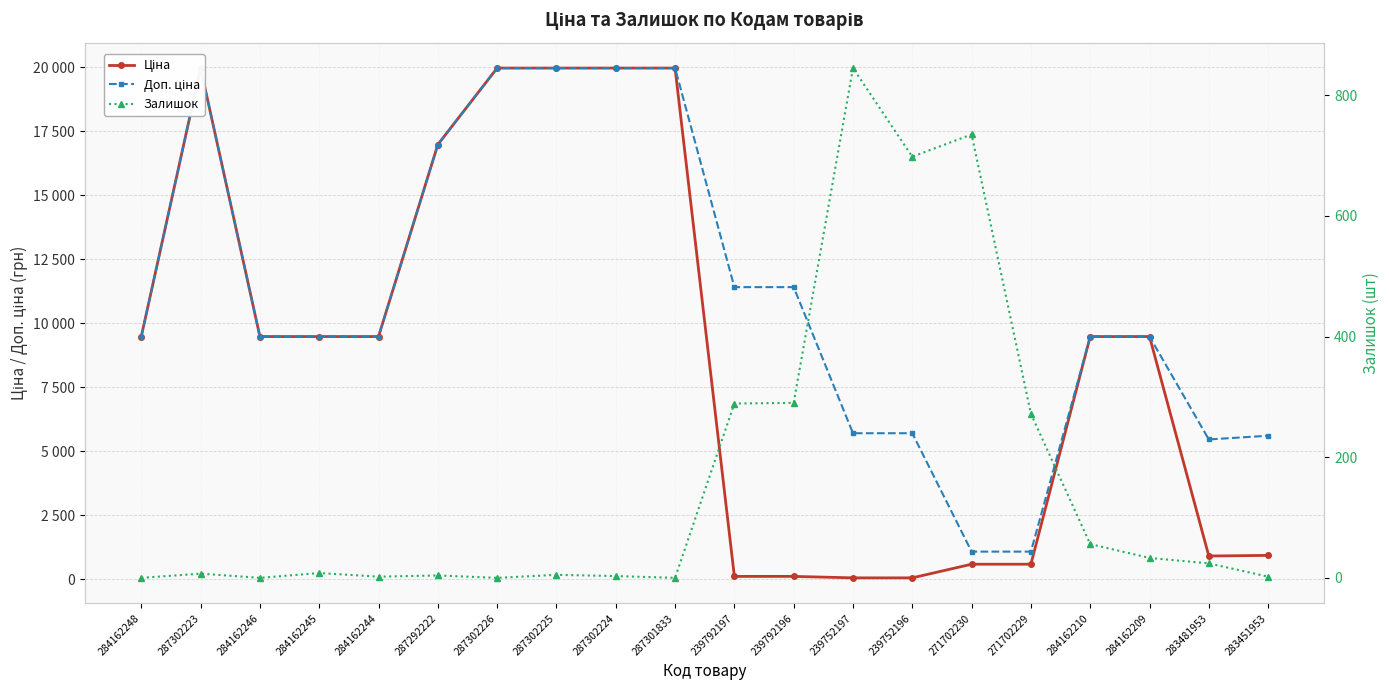

Rank the series by their average value, from highest to lowest.

Доп. ціна, Ціна, Залишок